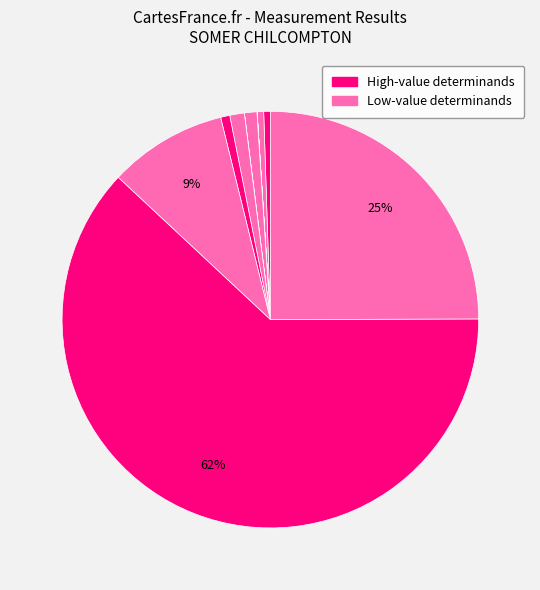

How many segments does this pie chart have?

12